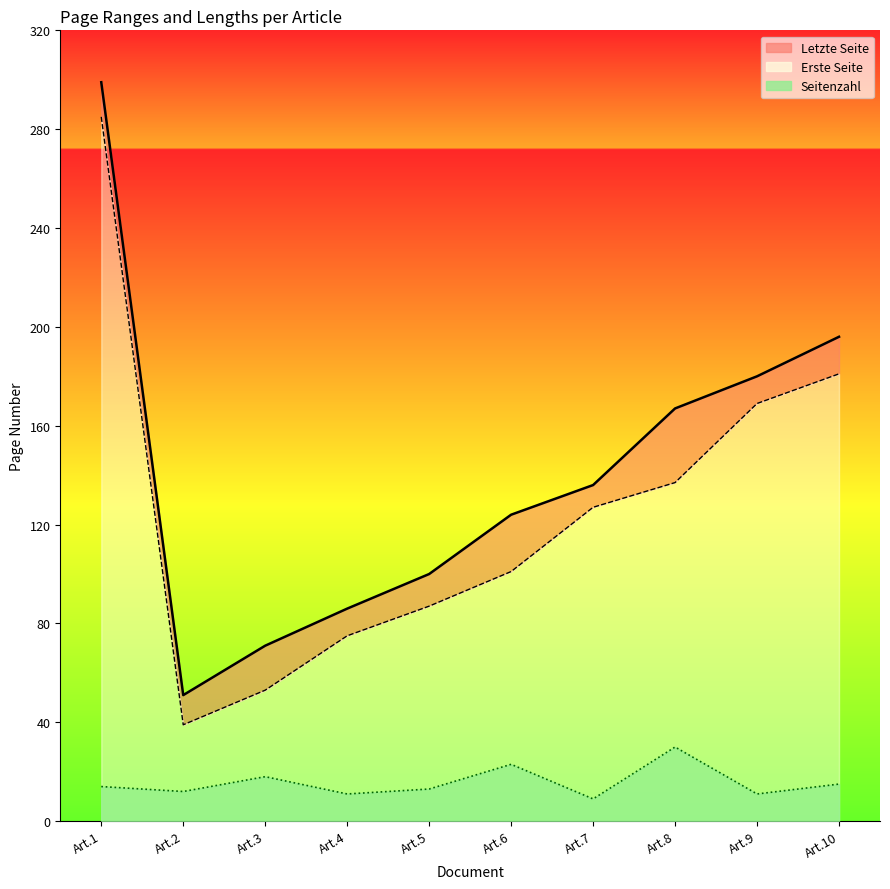

The value of Erste Seite at Art.3 is 14. True or false?

False